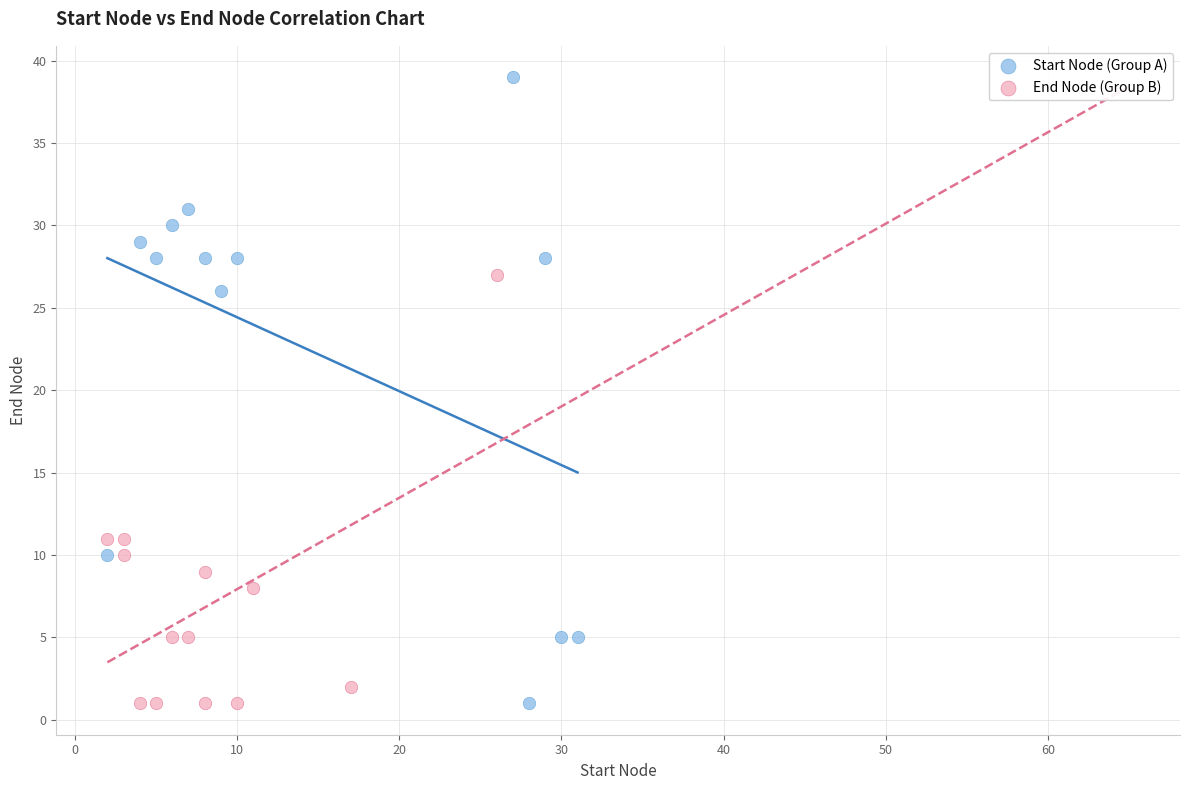

Which series has the largest Y range (max minus min)?

Start Node (Group A)